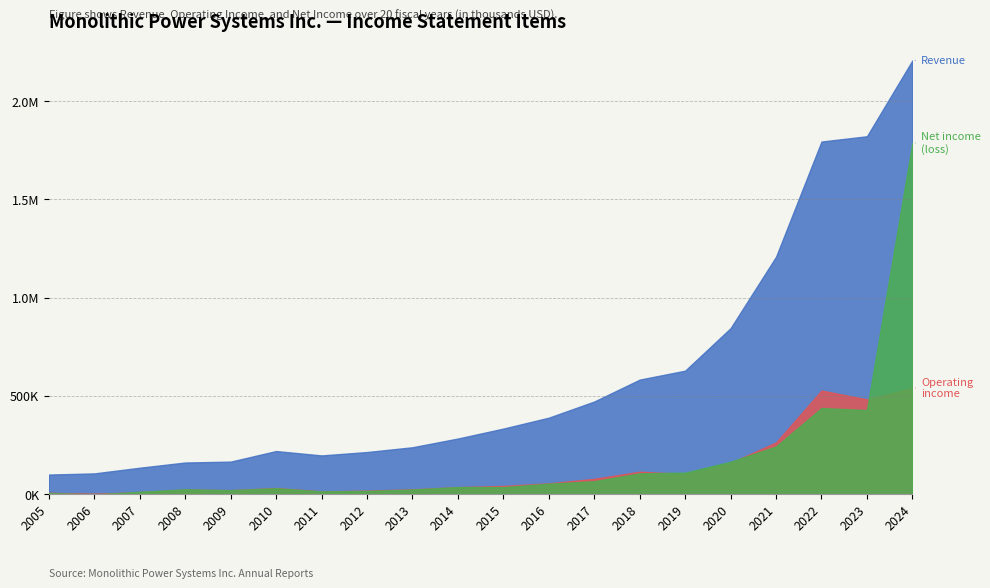

Which series has the largest total across all categories?

Revenue